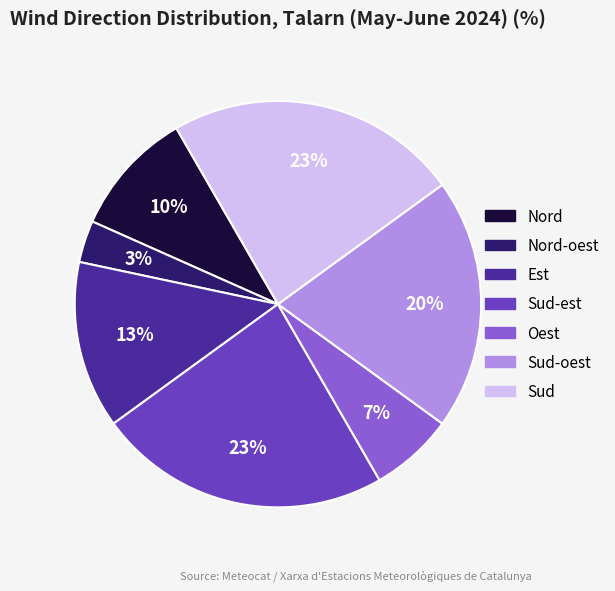

How many segments does this pie chart have?

7